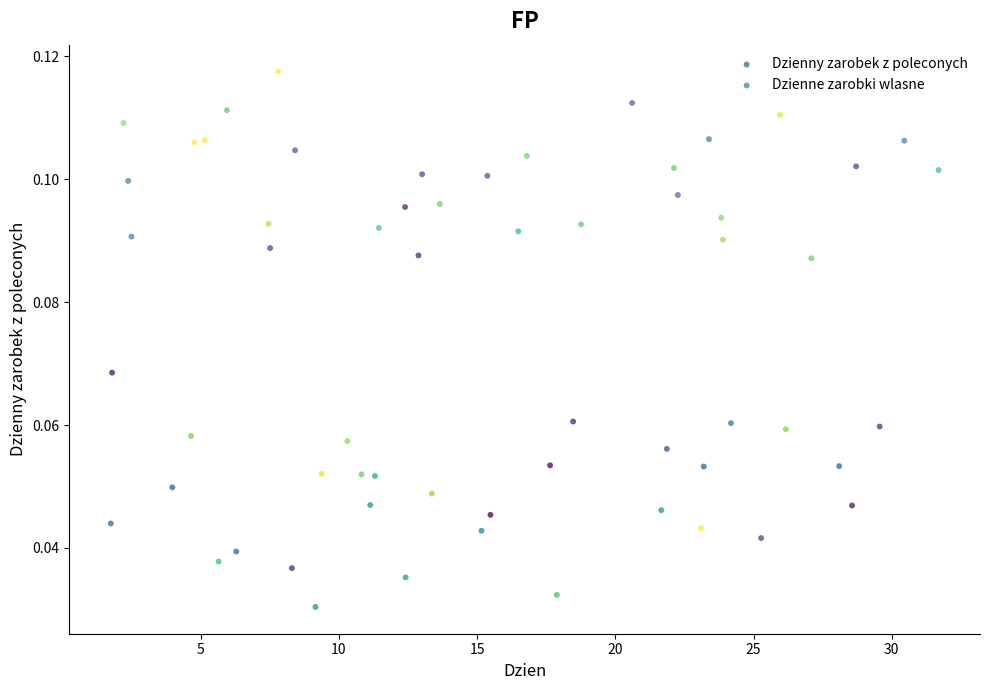

Which series contains the lowest Y value?

Dzienny zarobek z poleconych